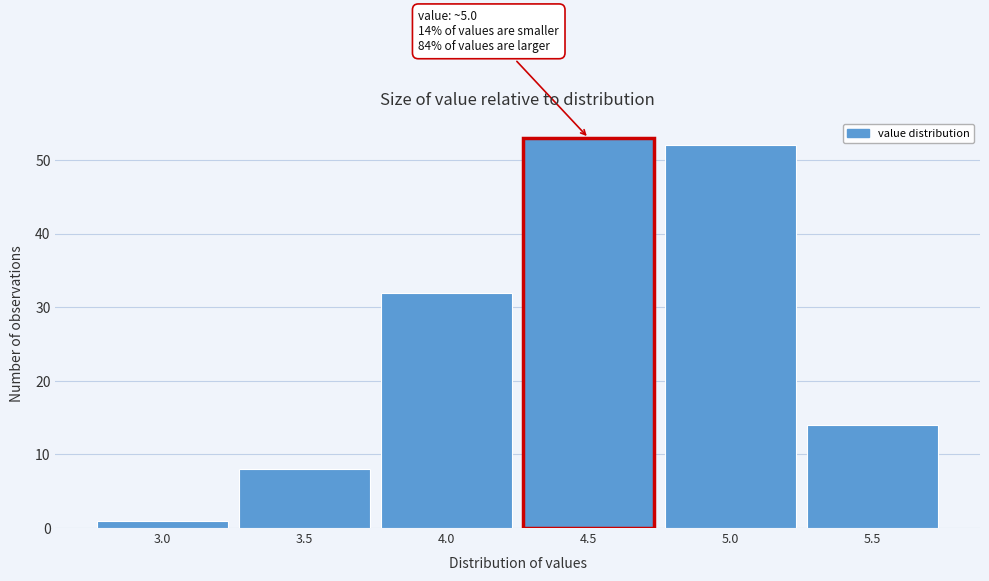

Reading left to right, list all the values displayed in this chart.

3.0=1	3.5=8	4.0=32	4.5=53	5.0=52	5.5=14